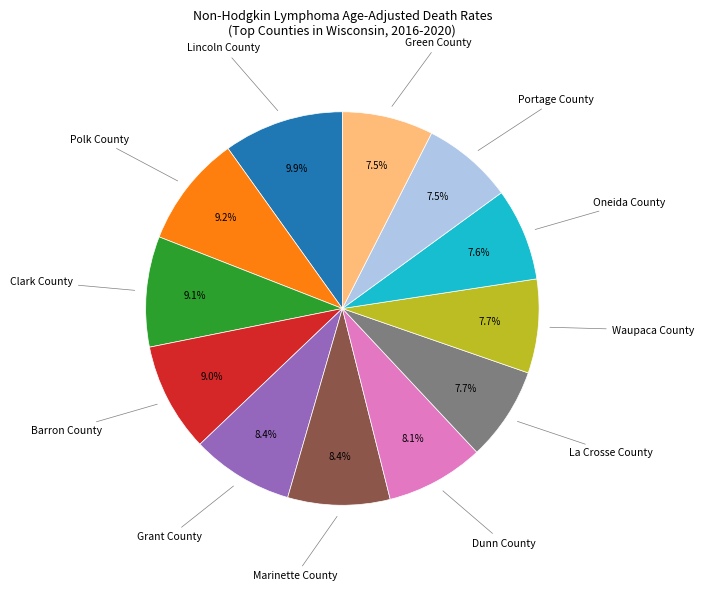

Is there a majority slice in this chart?

No